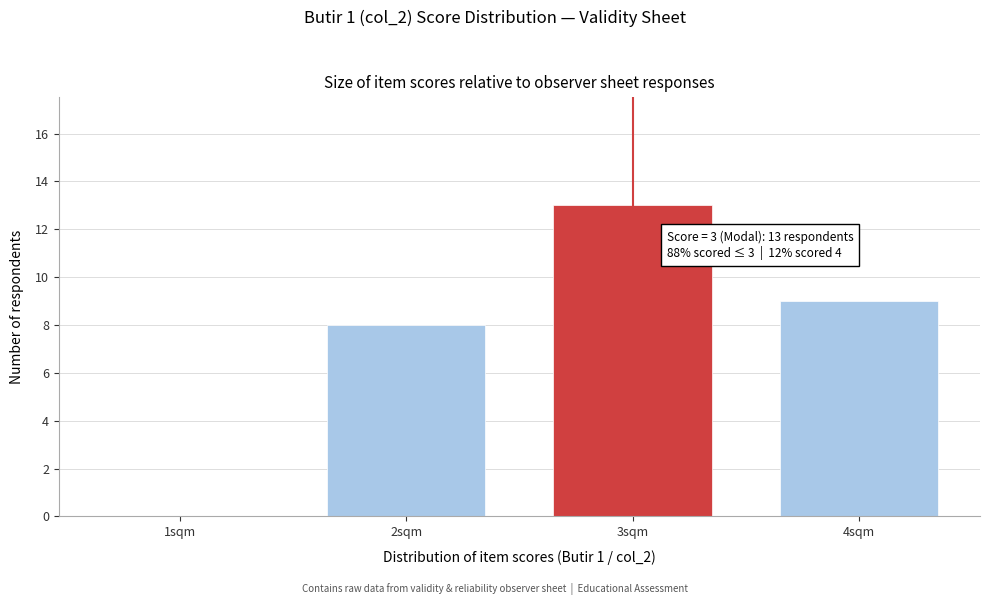

Reading left to right, list all the values displayed in this chart.

1sqm=0	2sqm=8	3sqm=13	4sqm=9